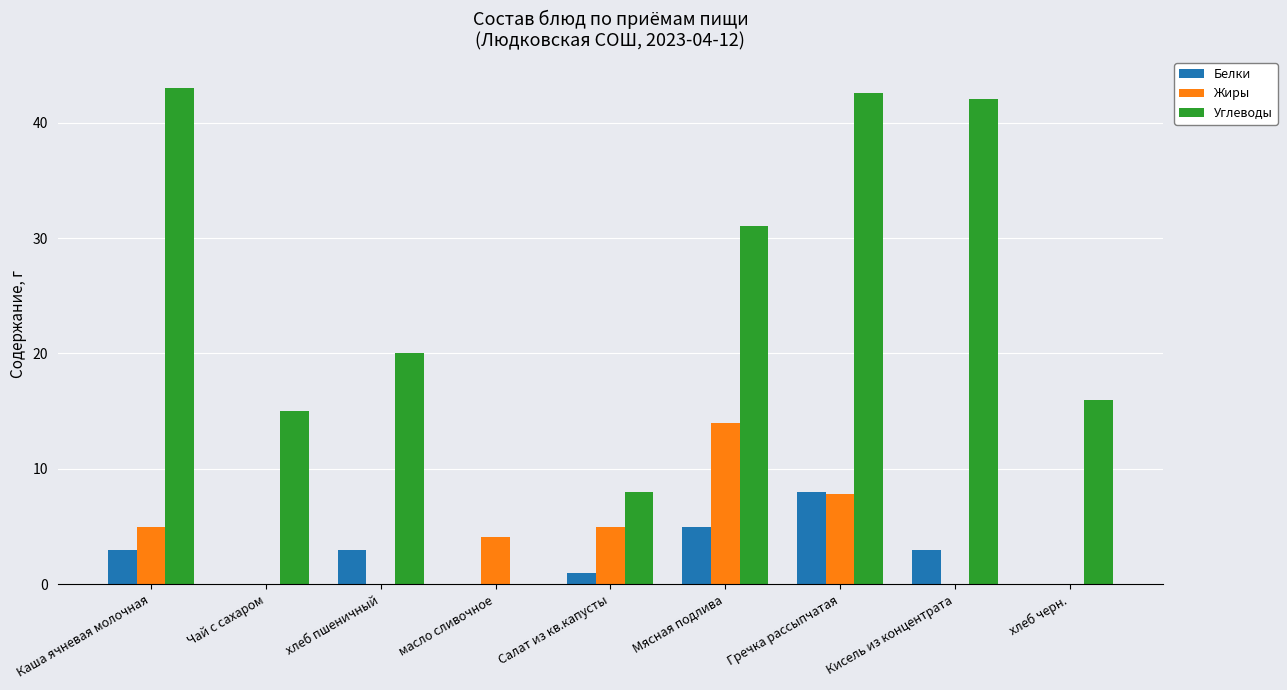

What is the average value of the Белки series?

2.6